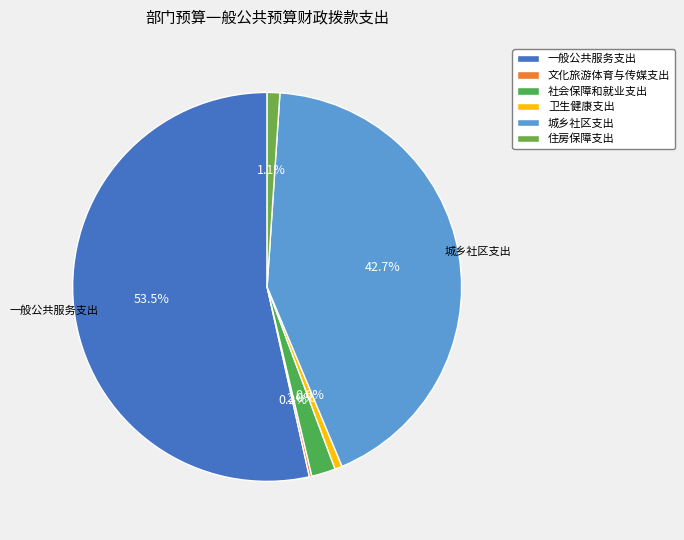

Rank the categories by value from highest to lowest.

一般公共服务支出, 城乡社区支出, 社会保障和就业支出, 住房保障支出, 卫生健康支出, 文化旅游体育与传媒支出